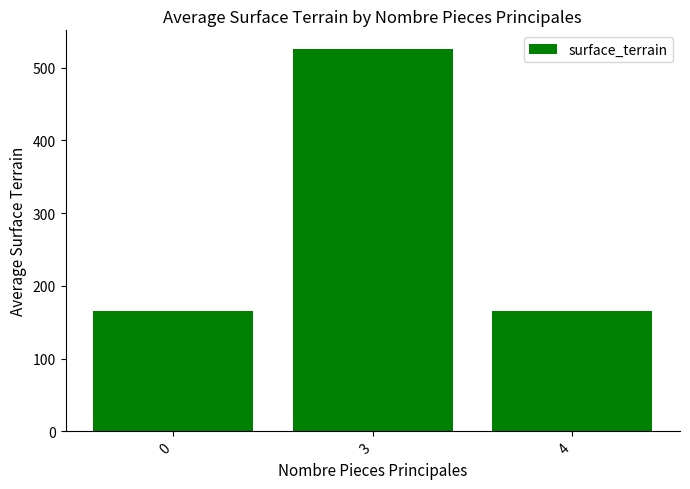

What is the difference between the values at 3 and 0?

360